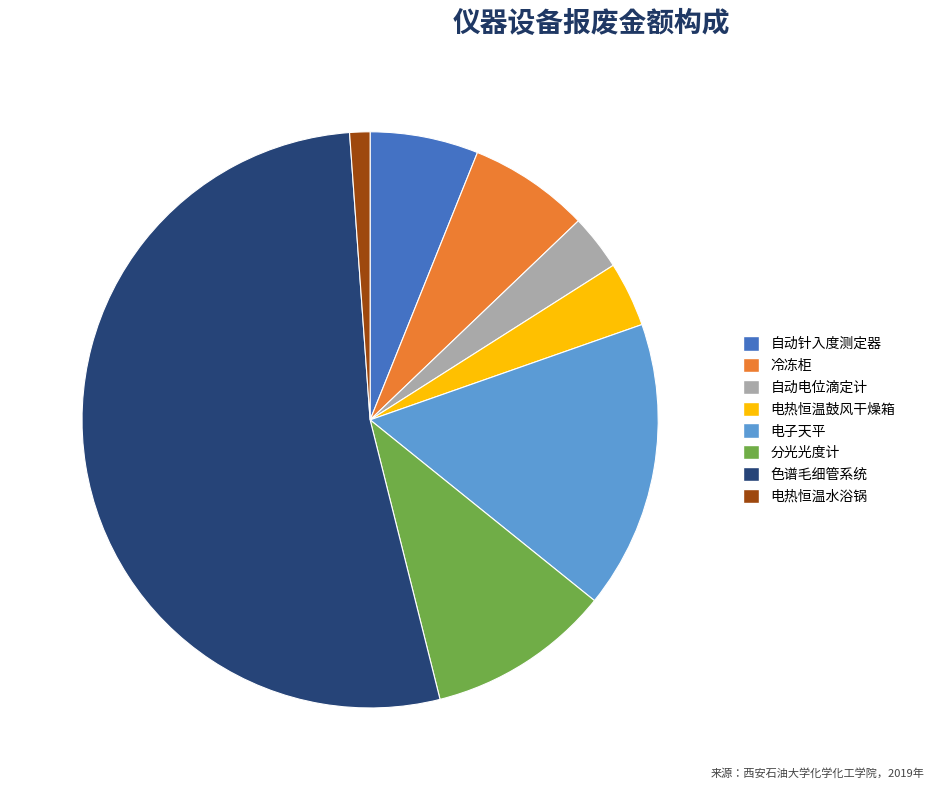

True or false: 分光光度计 accounts for 3% of the total.

False